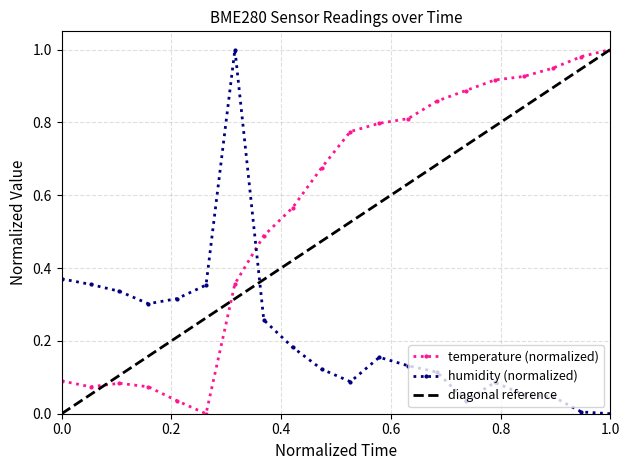

How many interior local peaks does the humidity series have?

3